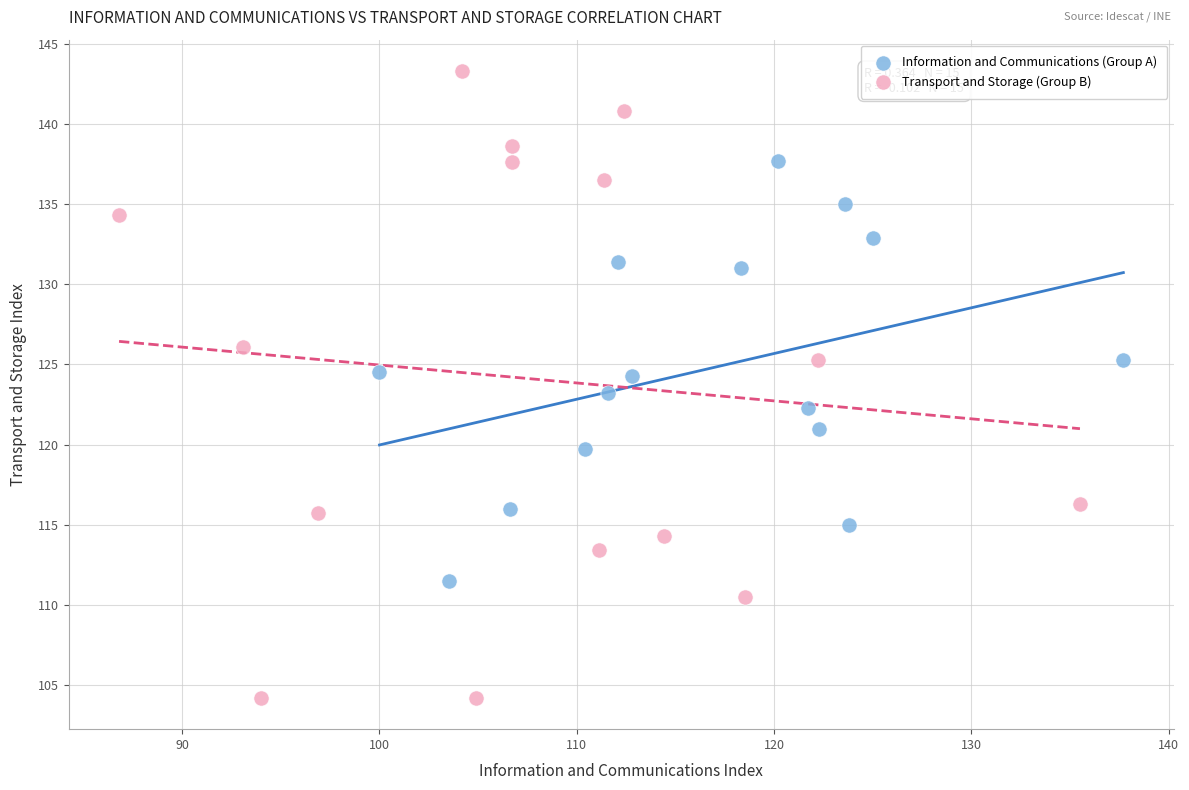

Which series contains the highest Y value?

Transport and Storage (Group B)